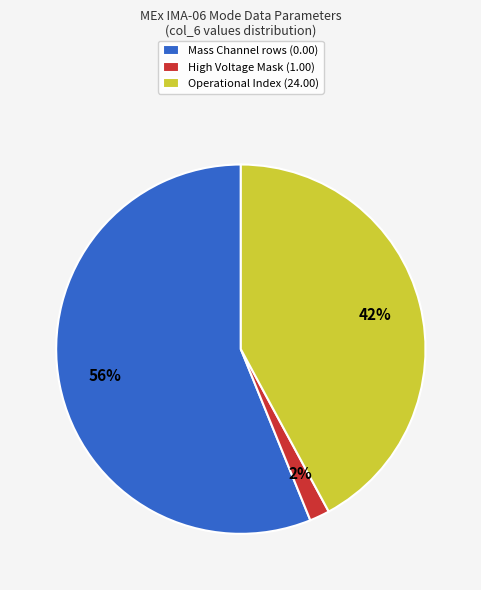

Which category has the smallest portion of the pie?

High Voltage Mask (1.00)